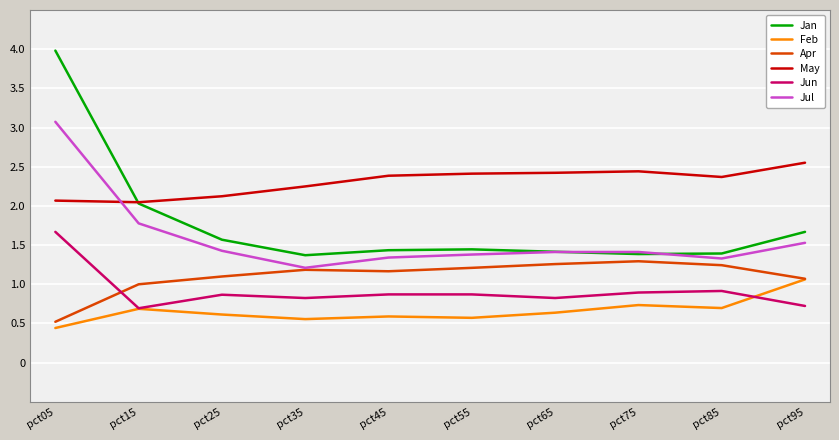

How many lines are shown in the chart?

6